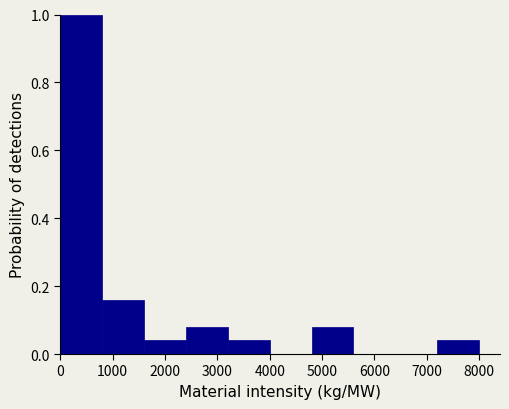

How tall is the bar that spans 800 to 1600 on the x-axis? Neither the bar edges nor the heights are printed on the chart, so give them approximately, as read against the axes.

0.16